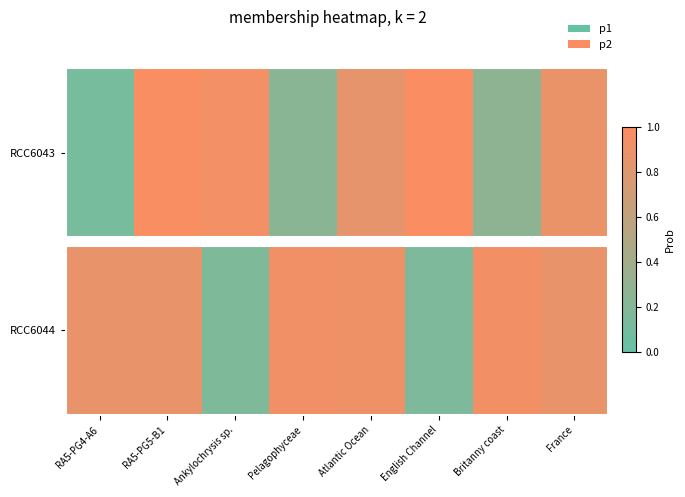

What is the difference between the maximum and minimum values?

0.8